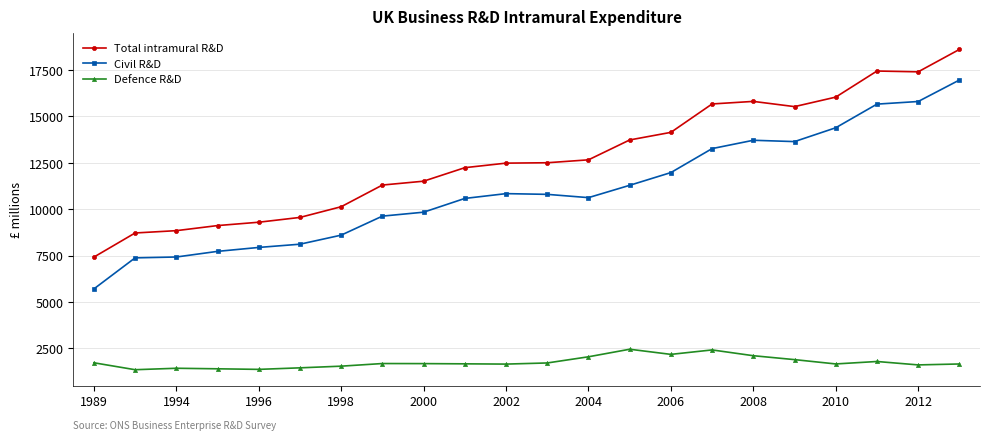

What is the value of the Defence R&D point at the 20th from the left?

1785